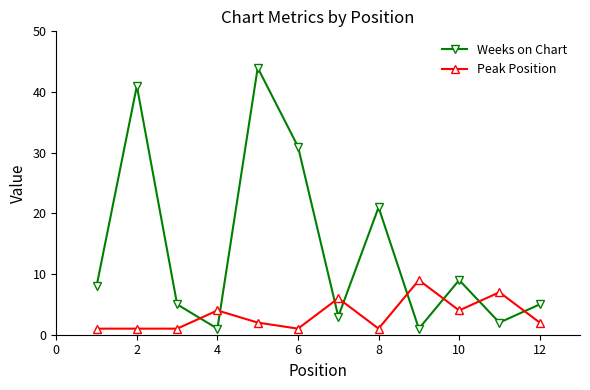

Which series has the largest range (max minus min)?

Weeks on Chart